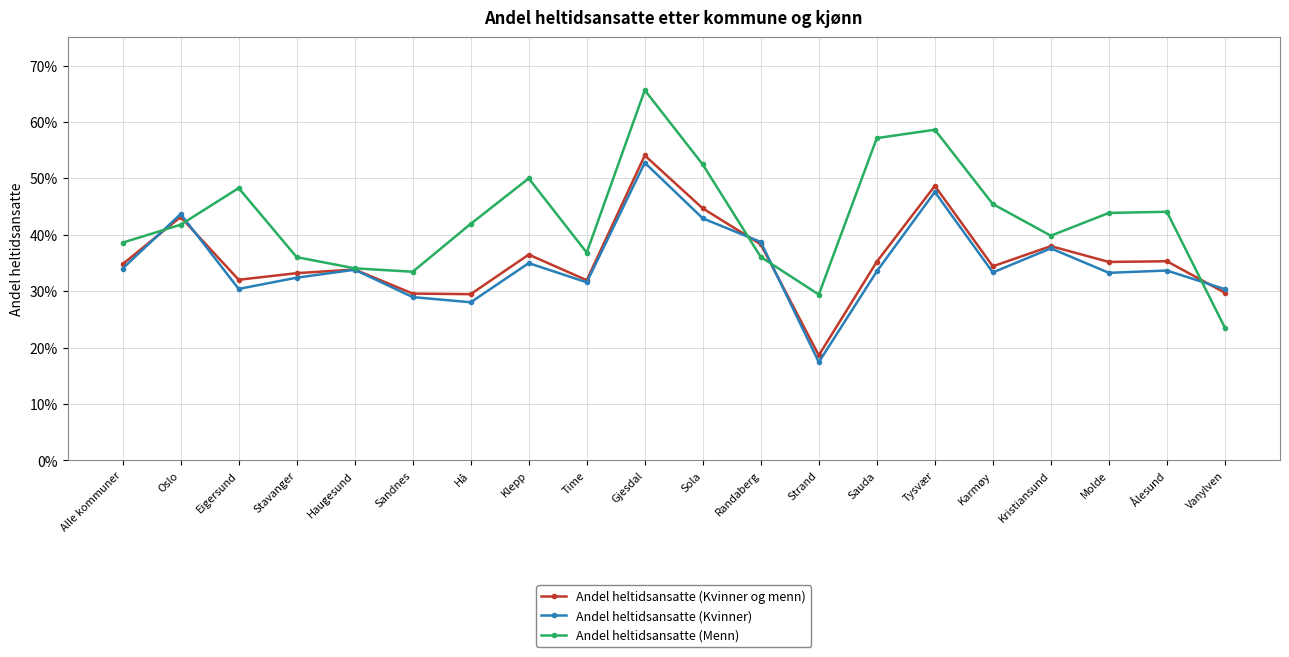

What is the value of the Andel heltidsansatte (Kvinner) point at the 4th from the left?

0.3